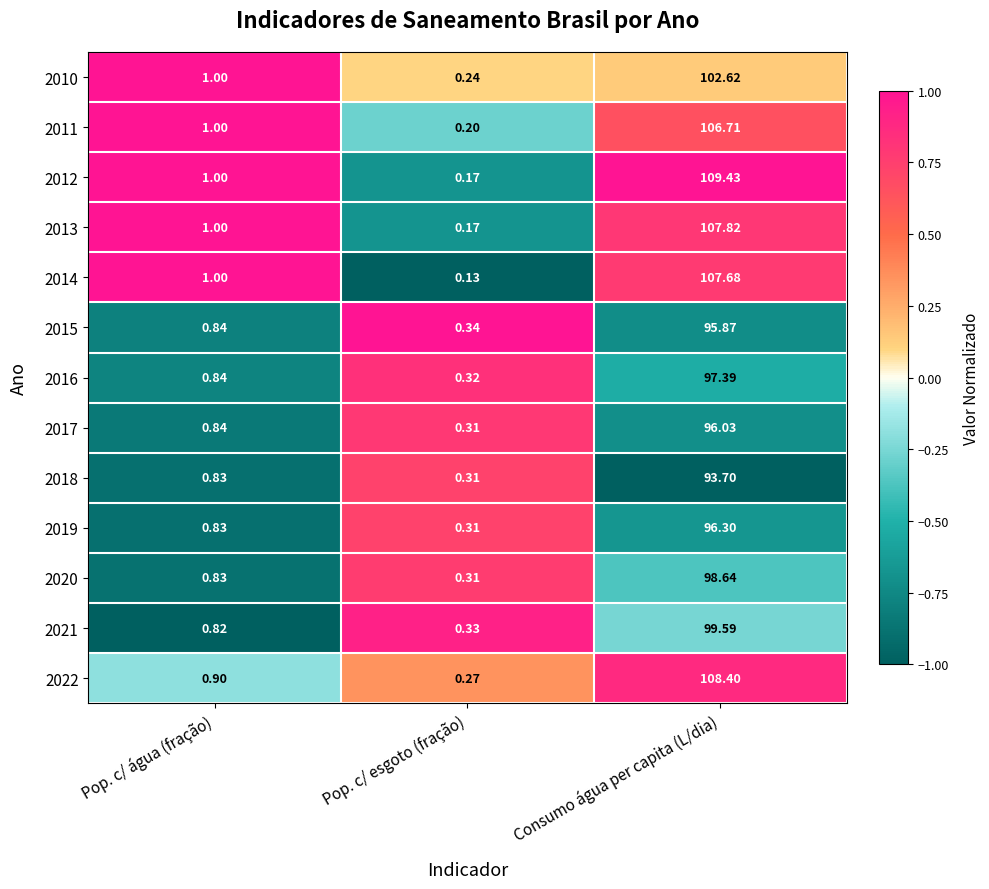

Count the number of categories in the chart.

3